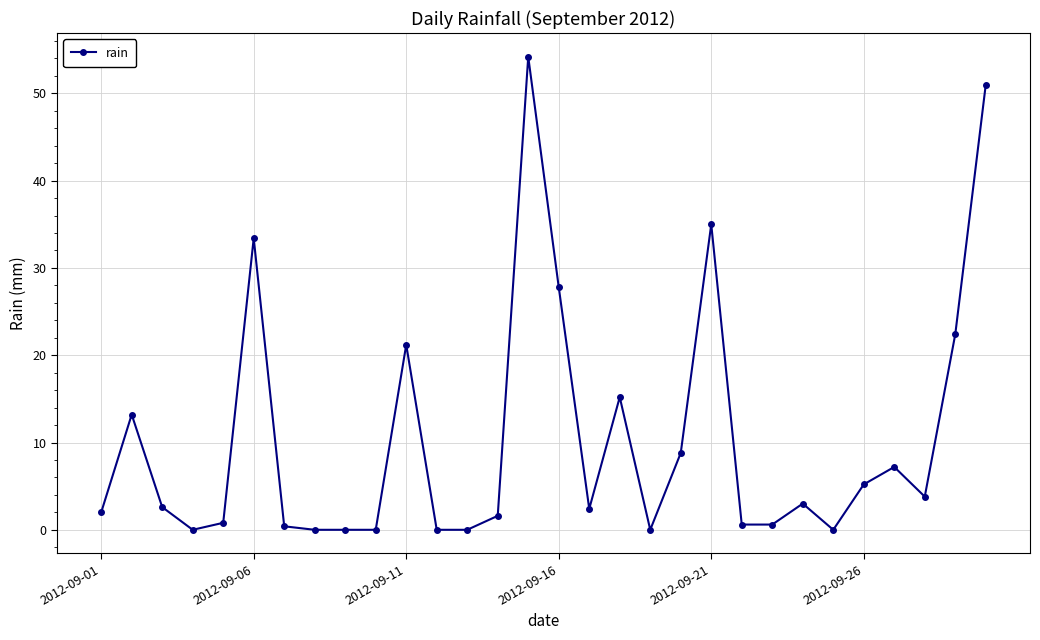

What is the difference between the maximum and minimum values?

54.2